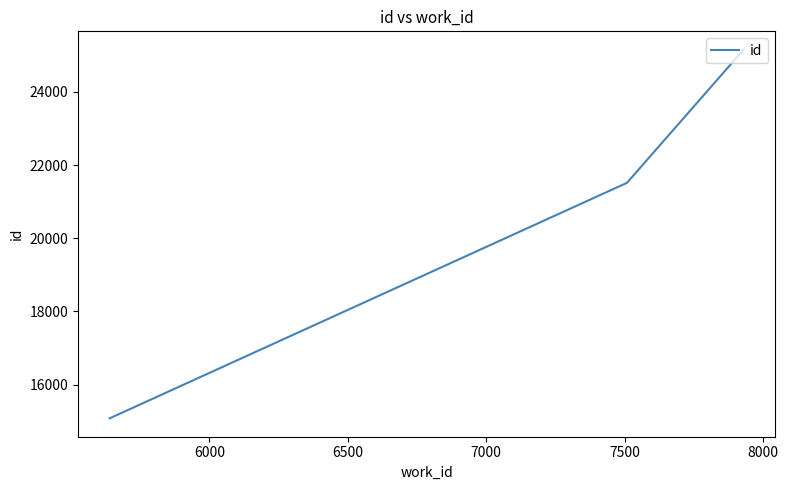

What is the greatest value displayed?

25155